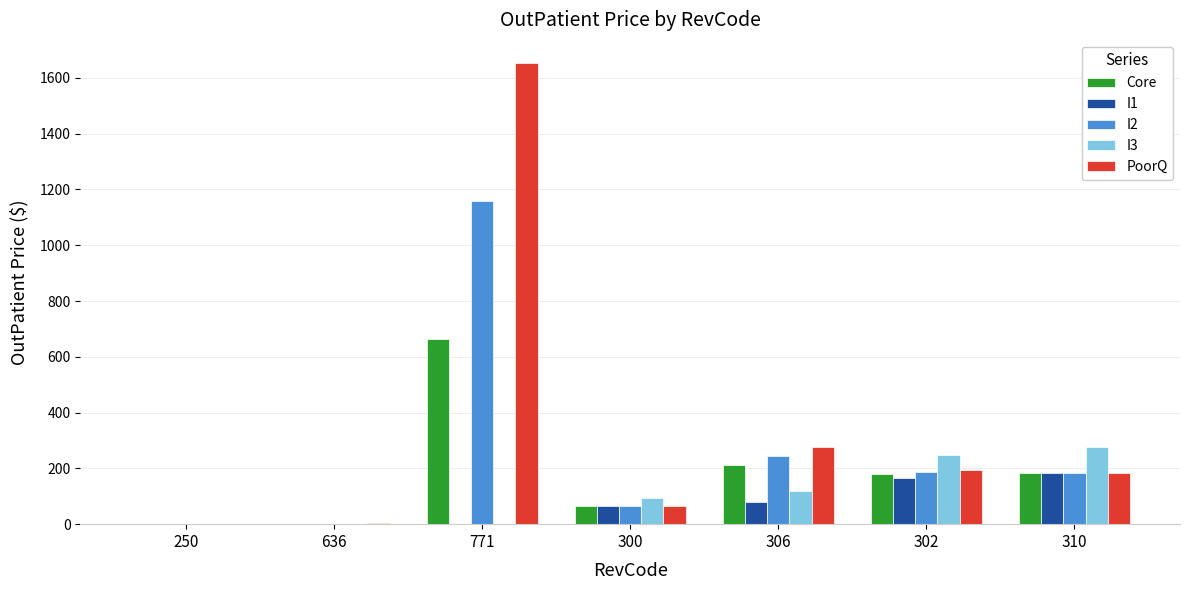

What is the sum of the I1 values at 300 and 302?

228.8